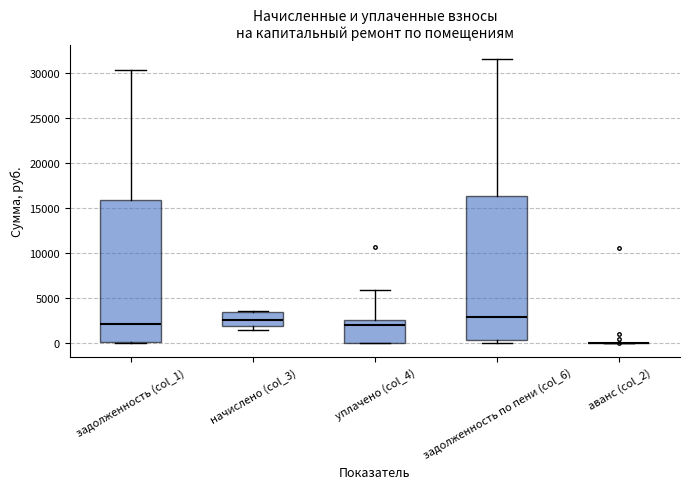

Reading left to right, transcribe this box plot: for each box, give where its median line is, the range the box spans, and where its two whiskers end, as read against the y-axis. The values are not printed on the chart, so give them approximately, as read against the axis.

задолженность (col_1): median 2000, box 0 to 16000, whiskers 0 to 30500
начислено (col_3): median 2500, box 2000 to 3500, whiskers 1500 to 3500
уплачено (col_4): median 2000, box 0 to 2500, whiskers 0 to 6000
задолженность по пени (col_6): median 3000, box 500 to 16500, whiskers 0 to 31500
аванс (col_2): box collapsed to a line at 0, whiskers 0 to 0